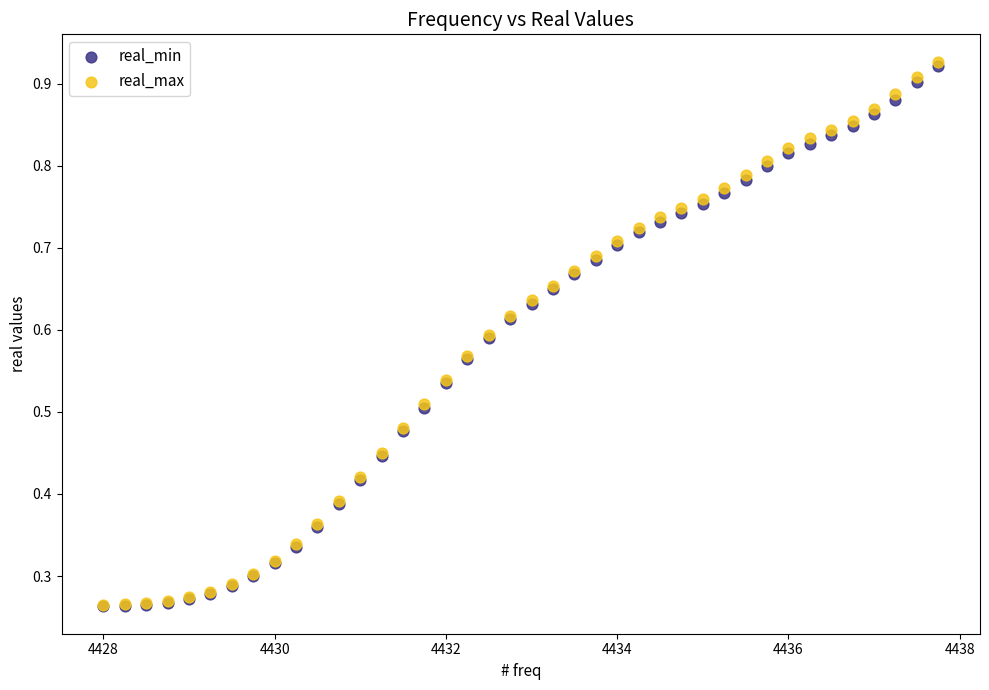

What are all the series names shown in the legend?

real_min, real_max